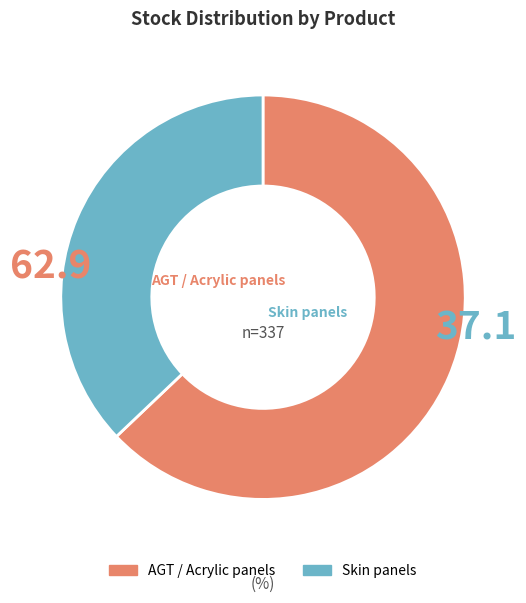

Does any single category account for the majority?

Yes